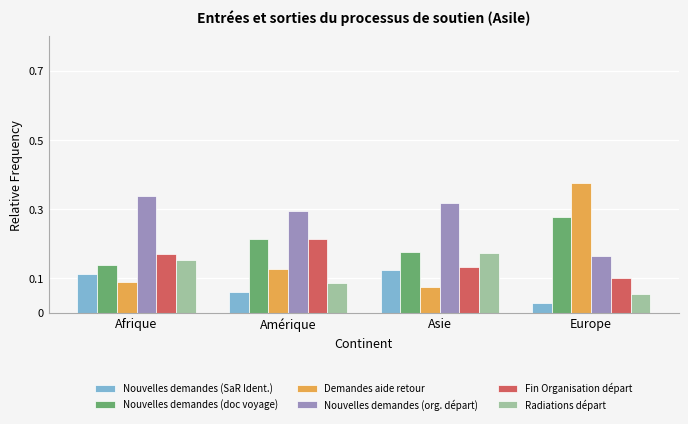

True or false: Nouvelles demandes (doc voyage) has a value of 0.1 at Amérique.

False